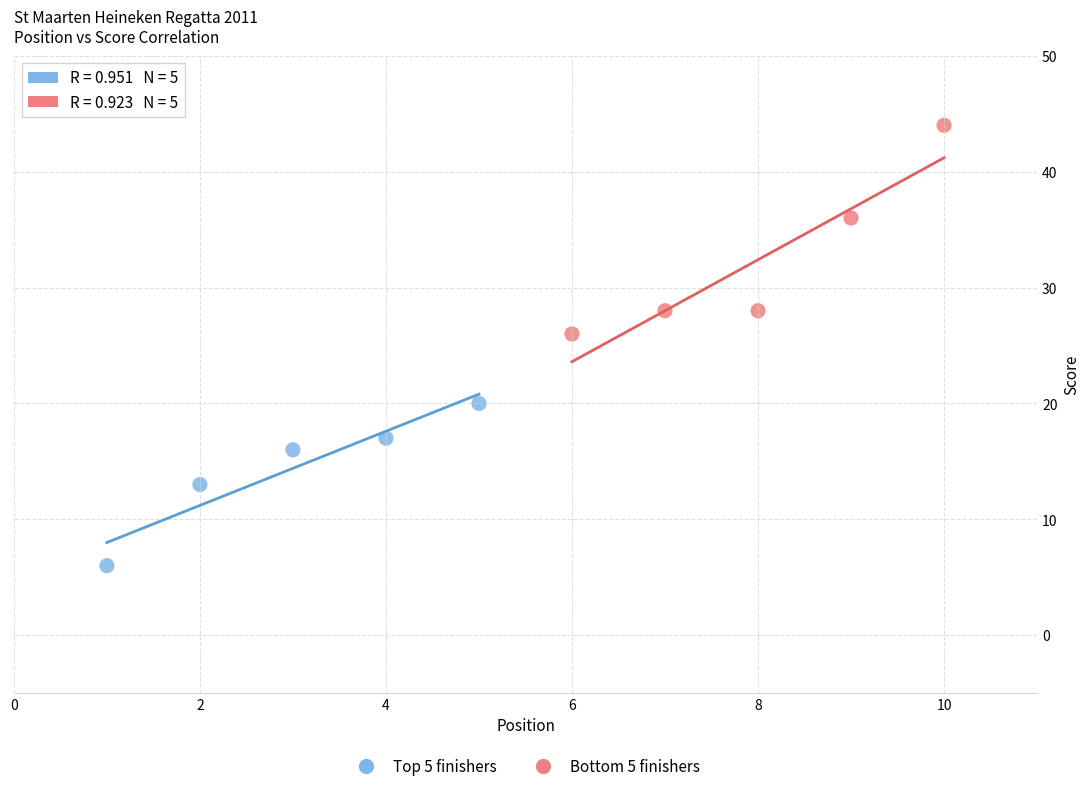

Which series has the widest spread of Y values?

Bottom 5 finishers